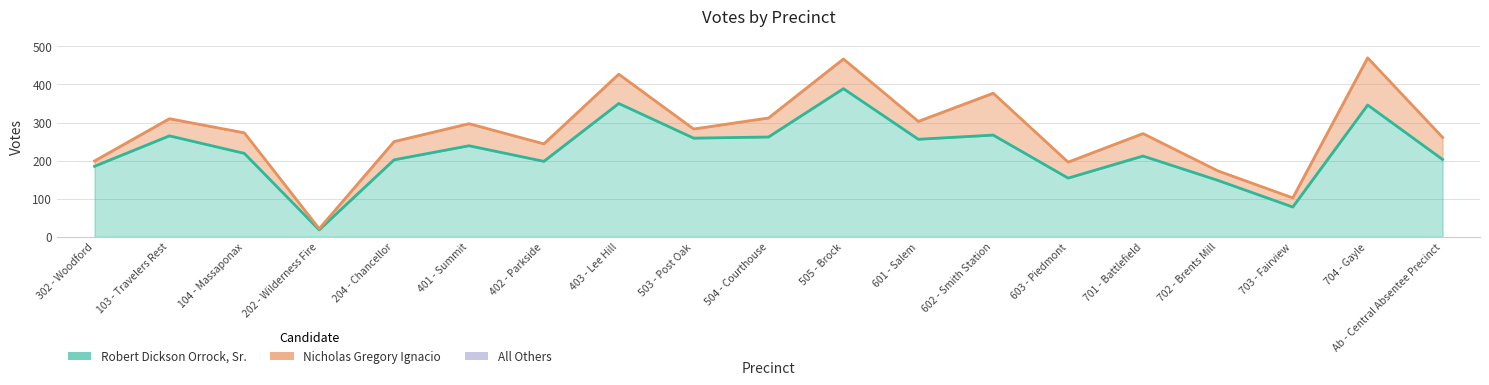

At which label does Robert Dickson Orrock, Sr. first exceed 219?

103 - Travelers Rest